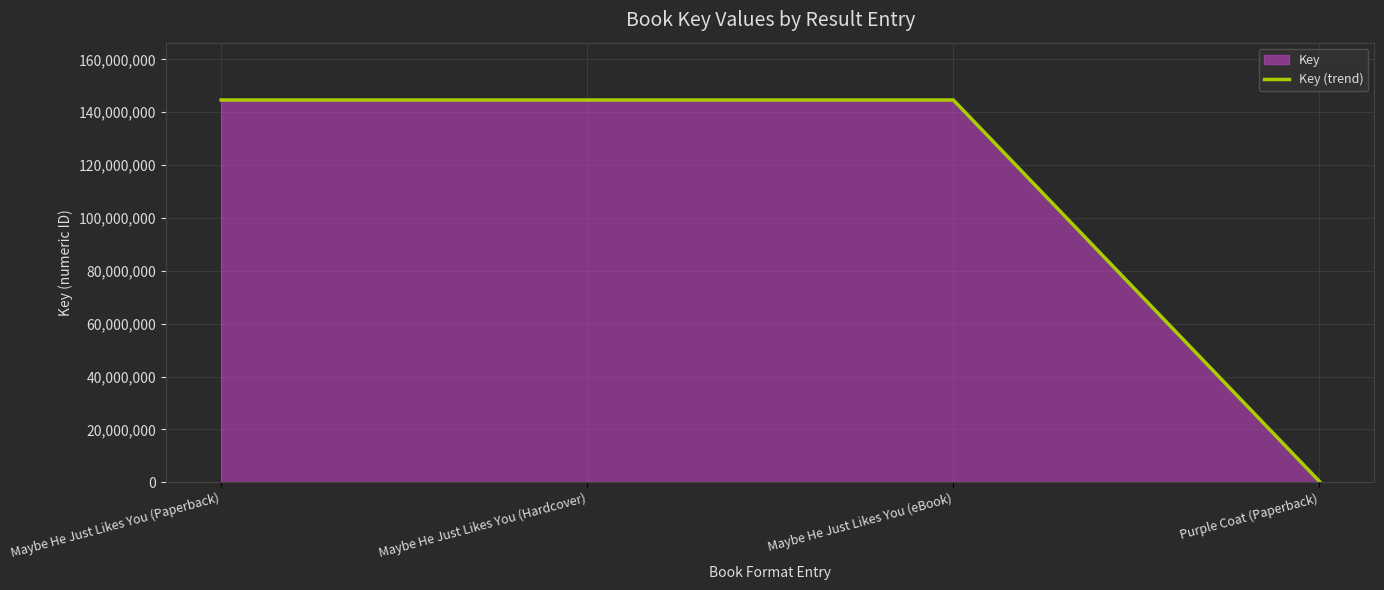

At which label is the value closest to 72476293?

Maybe He Just Likes You (Paperback)